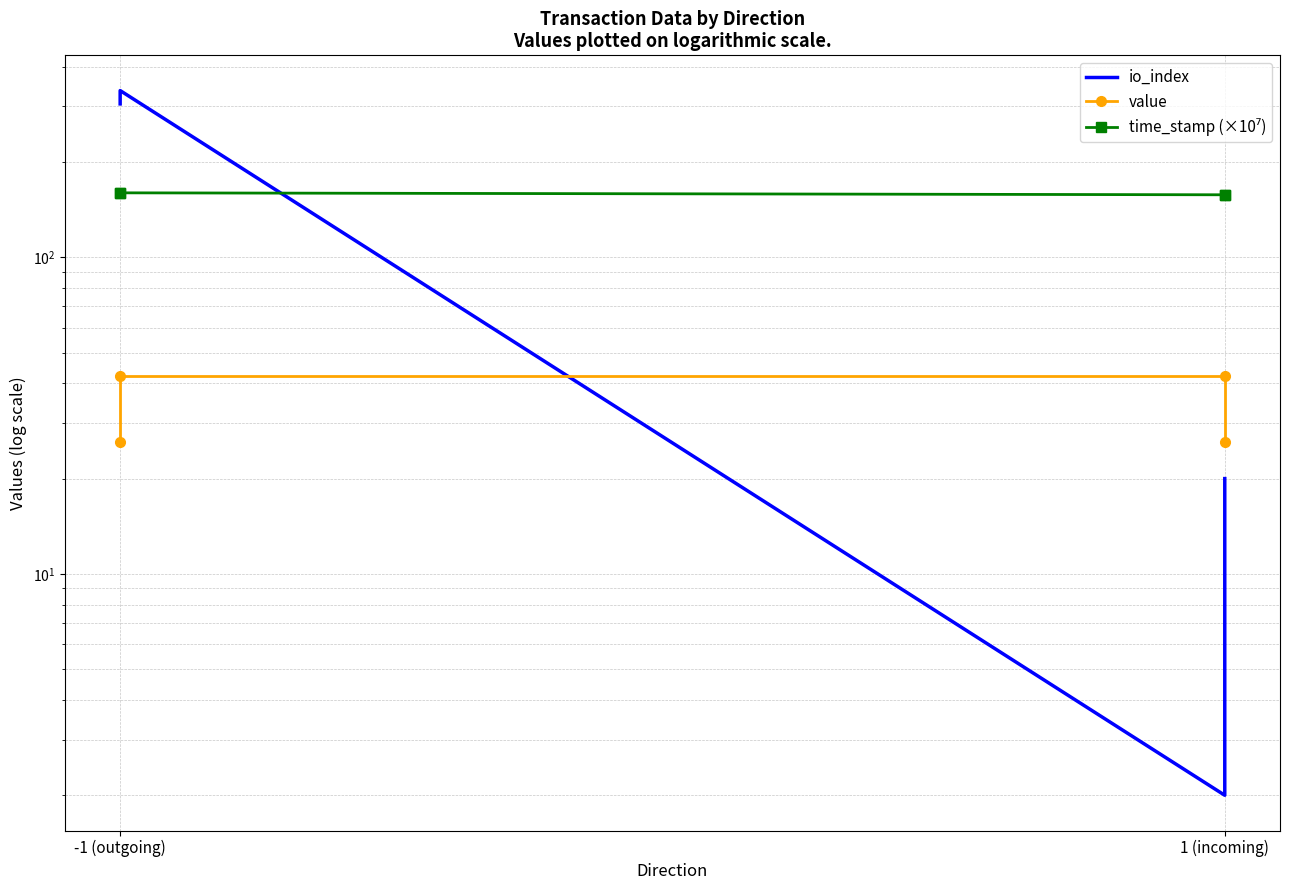

What is the difference between the second highest and second lowest values in the io_index series?

285.0